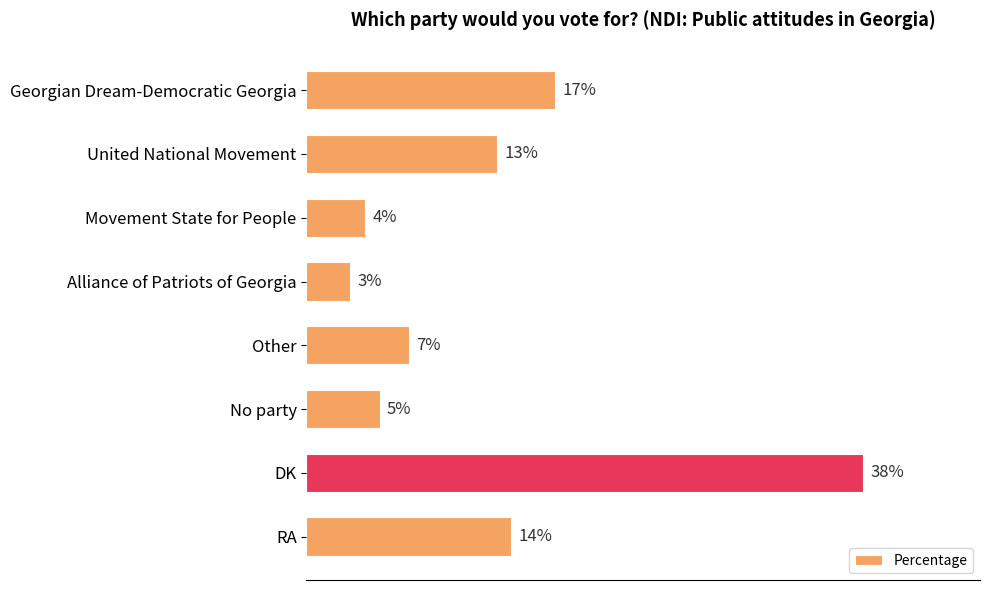

What is the label of the 5th bar from the bottom?

Alliance of Patriots of Georgia